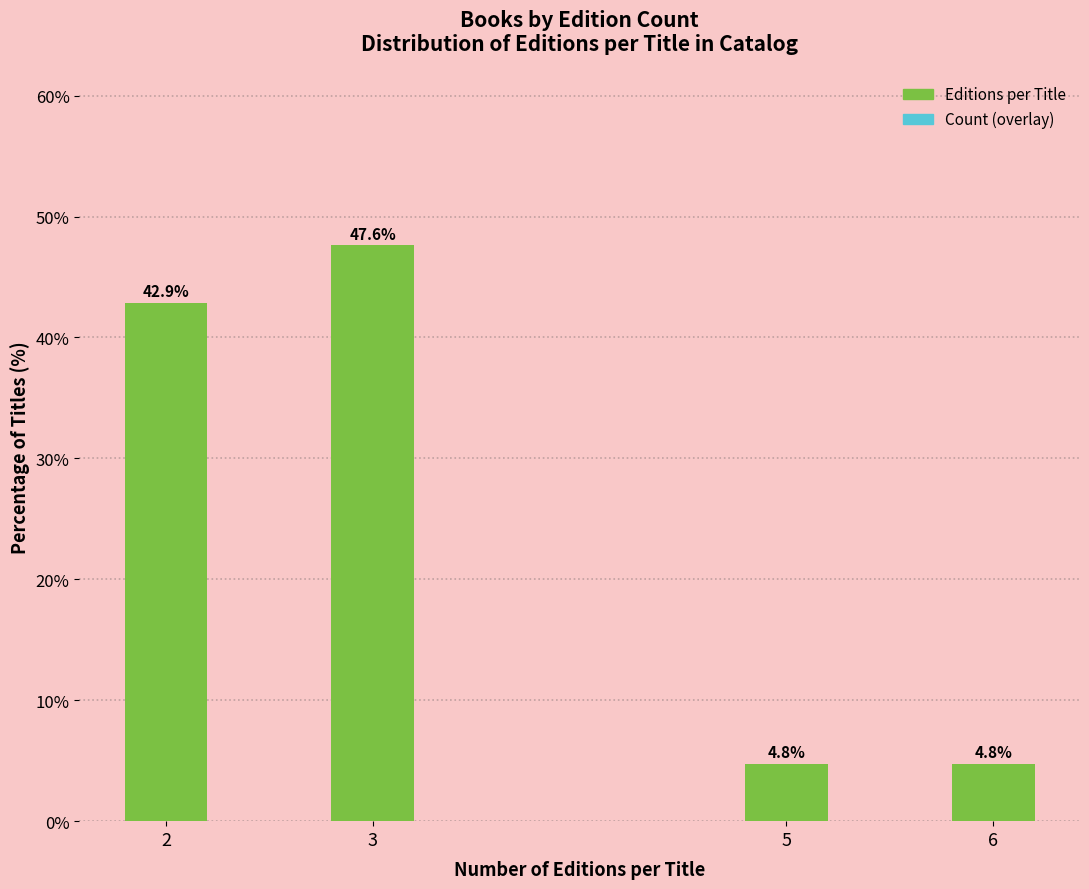

The value of Count (overlay) at 5 is 2.1. True or false?

False